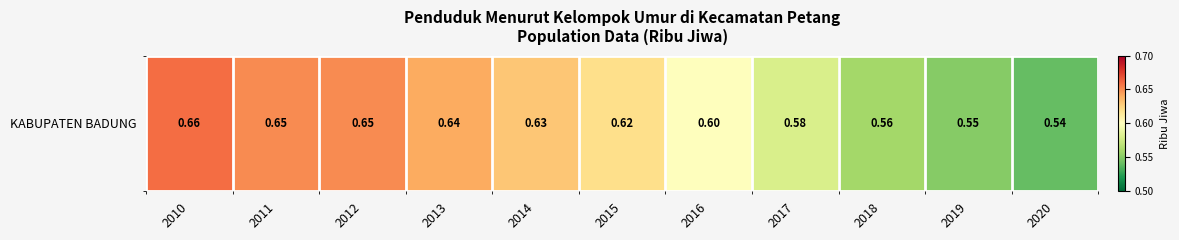

What is the sum of all values?

6.7